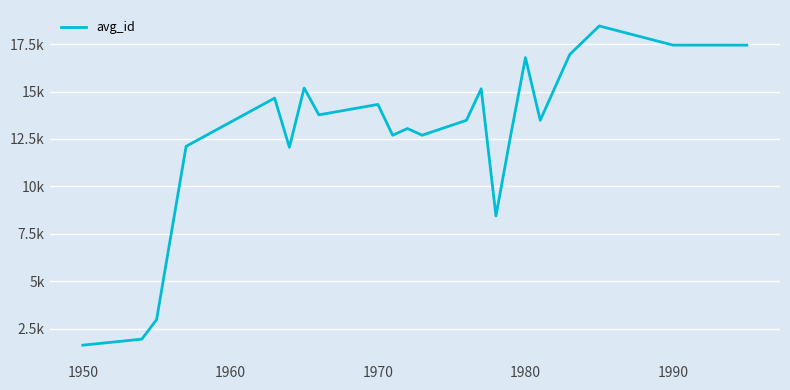

Is this an area chart (filled region under the line)?

No